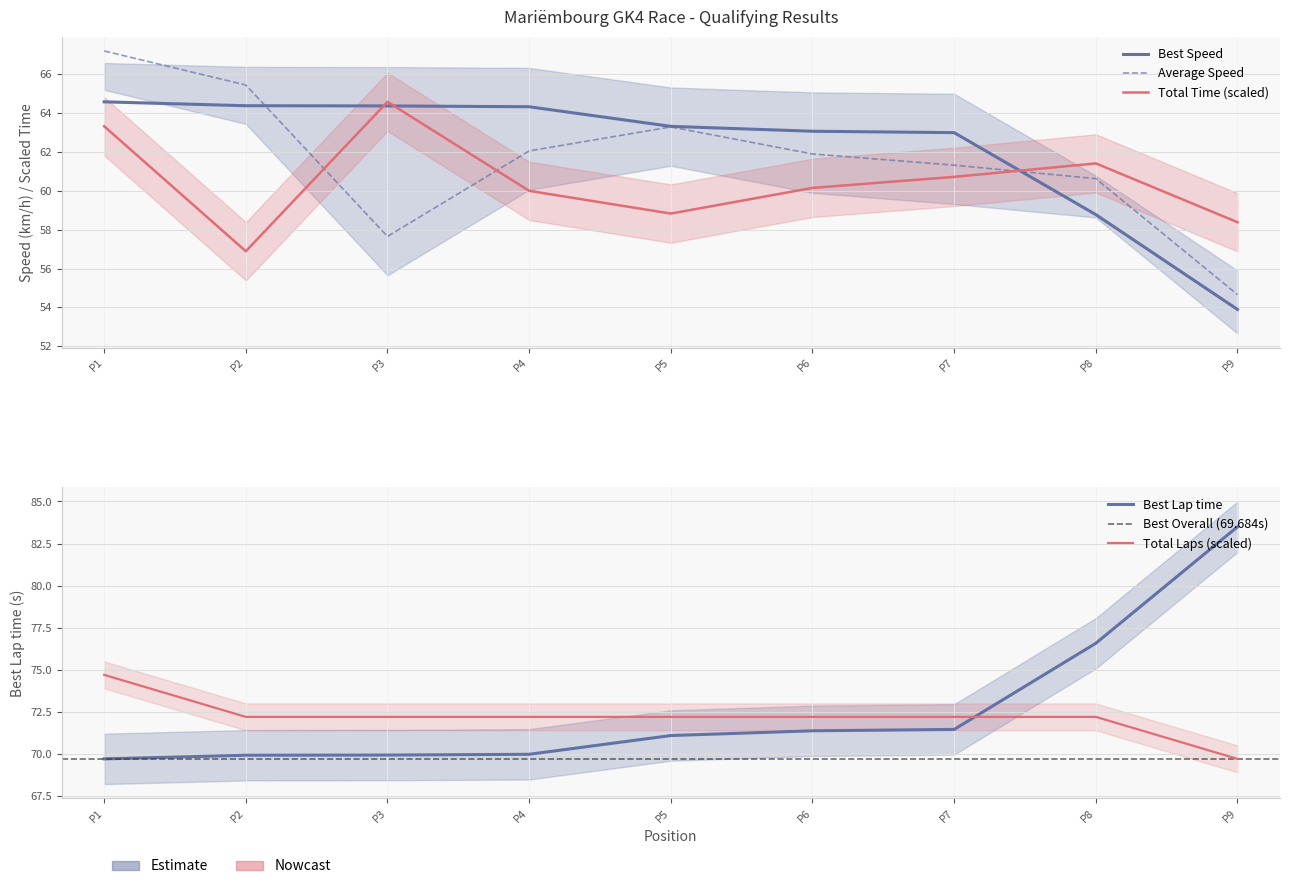

Reading left to right, what are all the values shown in this chart?

Total Laps: 74.7	72.2	72.2	72.2	72.2	72.2	72.2	72.2	69.7
Total Time: 63.3	56.9	64.6	60.0	58.8	60.1	60.7	61.4	58.4
Best Lap time: 69.7	69.9	69.9	70.0	71.1	71.4	71.4	76.6	83.5
Best Speed: 64.6	64.4	64.4	64.3	63.3	63.1	63.0	58.8	53.9
Average Speed: 67.2	65.4	57.7	62.1	63.3	61.9	61.3	60.6	54.7